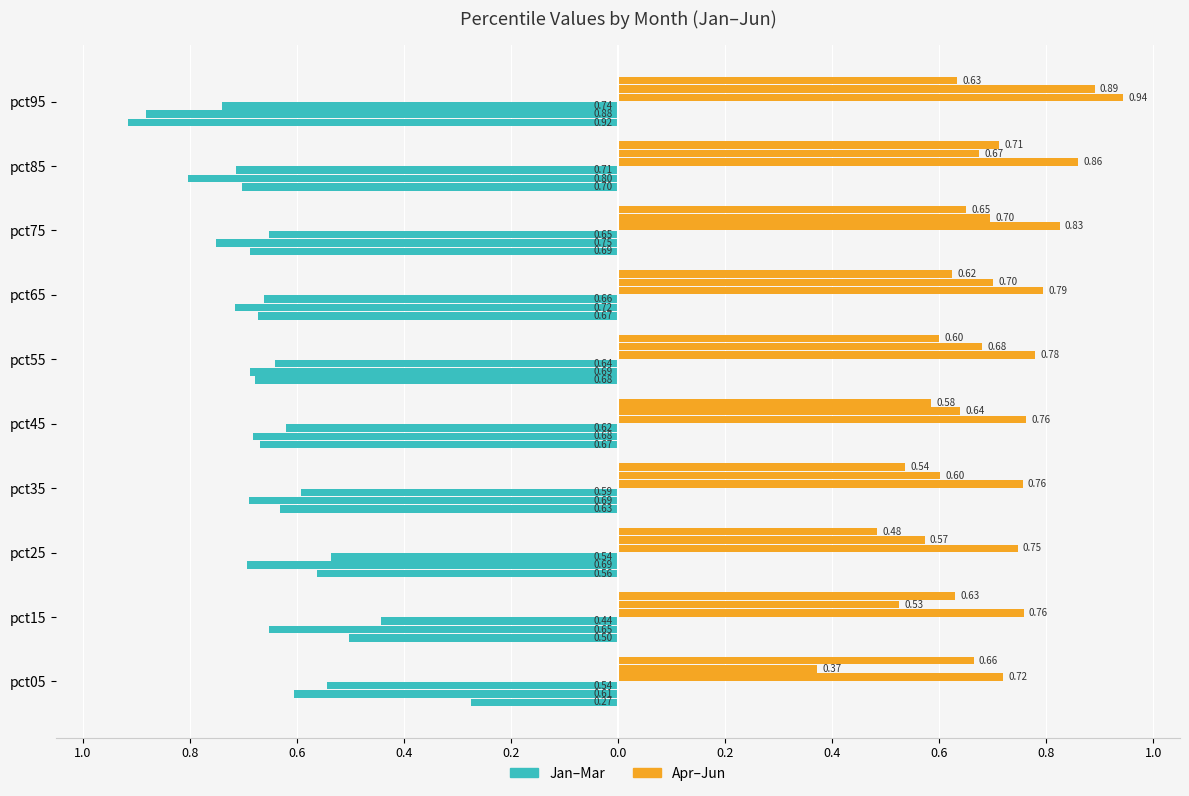

How many groups of bars are there?

10